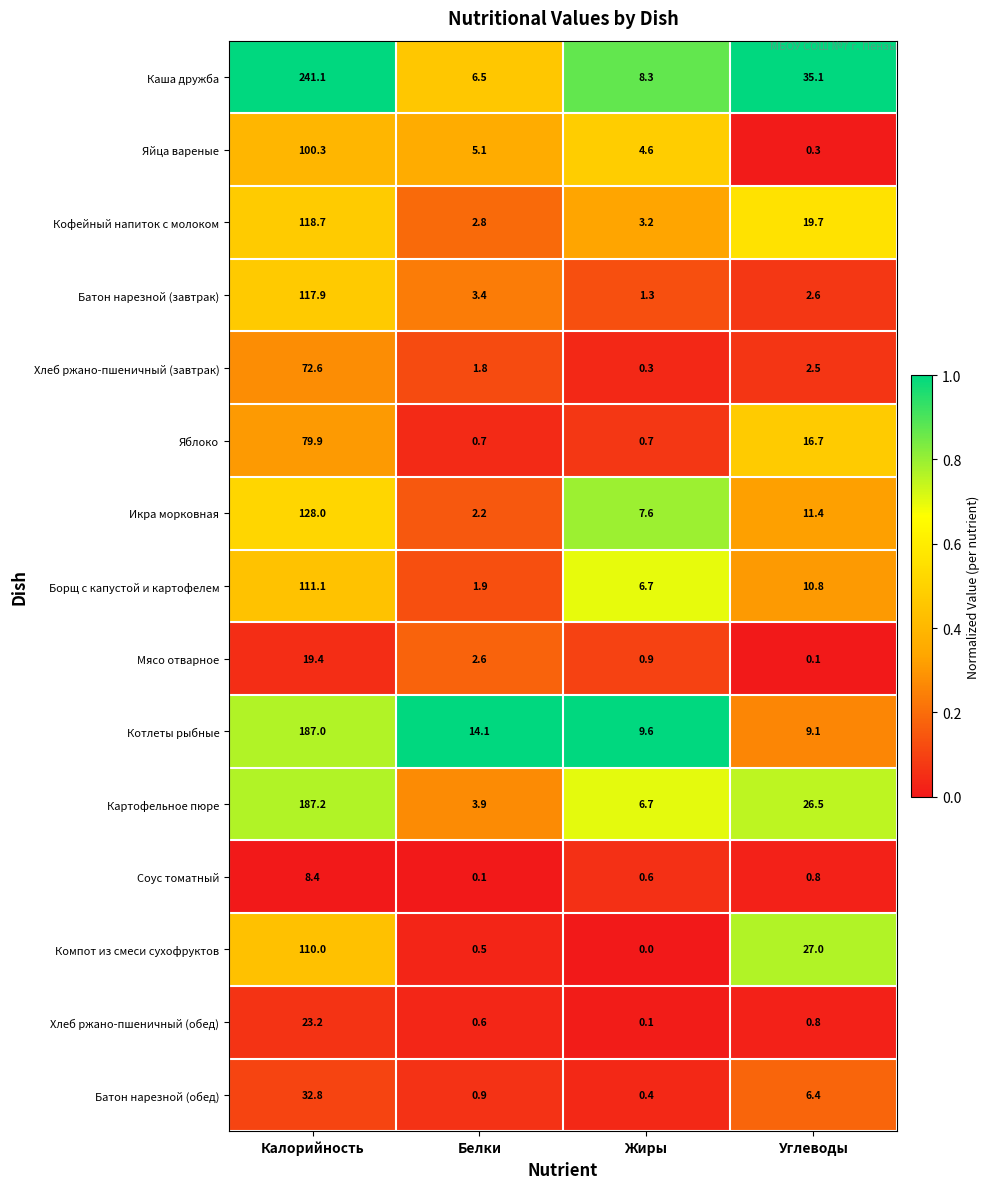

List the series in order of their peak value, lowest first.

Соус томатный, Мясо отварное, Хлеб ржано-пшеничный (обед), Батон нарезной (обед), Хлеб ржано-пшеничный (завтрак), Яблоко, Яйца вареные, Компот из смеси сухофруктов, Борщ с капустой и картофелем, Батон нарезной (завтрак), Кофейный напиток с молоком, Икра морковная, Котлеты рыбные, Картофельное пюре, Каша дружба